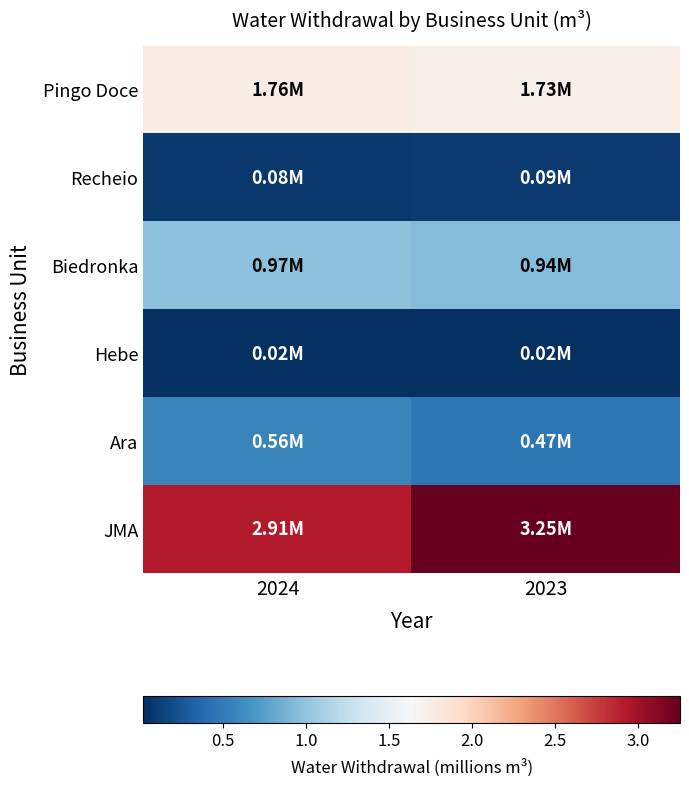

List the series in order of their peak value, lowest first.

Hebe, Recheio, Ara, Biedronka, Pingo Doce, JMA